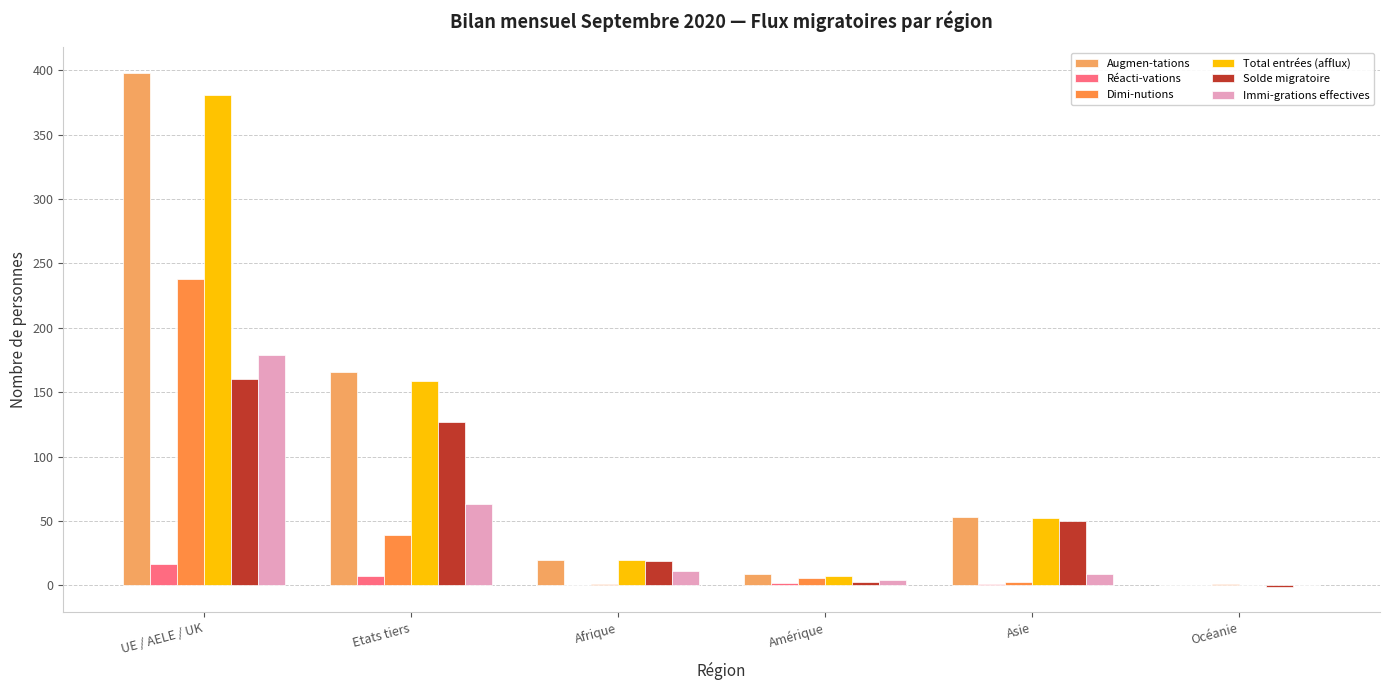

How many groups of bars are there?

6